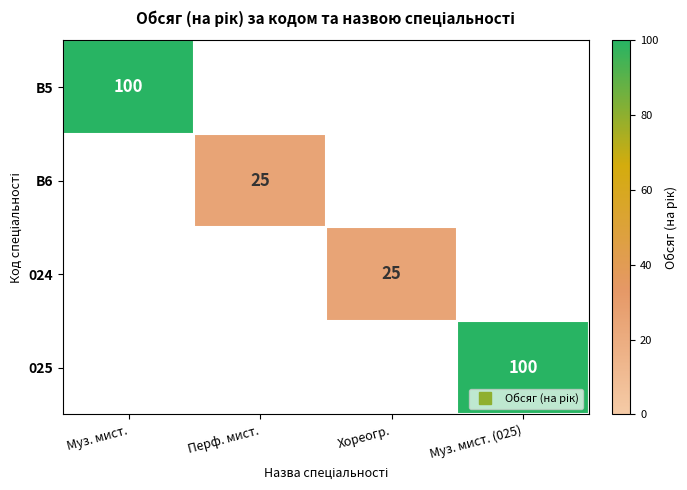

The B5 series shows -35 at Хореогр.. True or false?

False